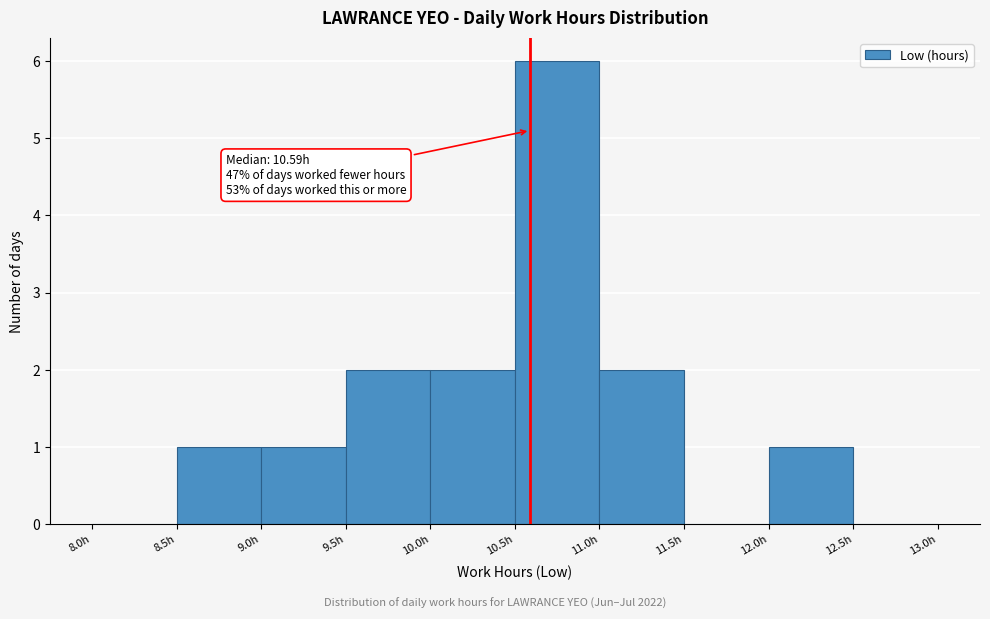

Over which range of the x-axis is the bar tallest?

10.5 to 11.0